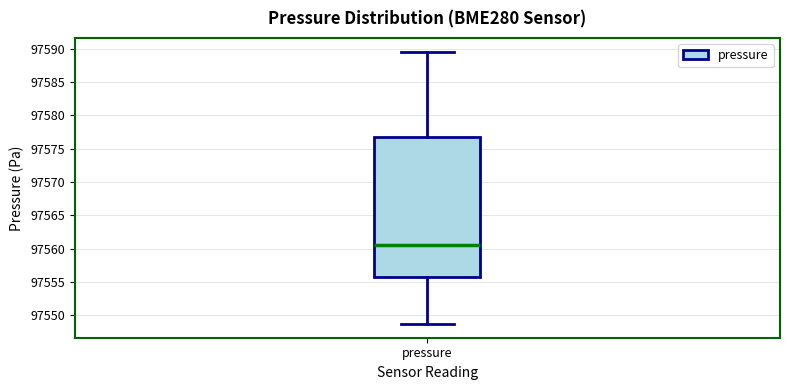

Where is the upper edge of the box for pressure on the y-axis? The values are not printed on the chart, so give them approximately, as read against the axis.

97576.5